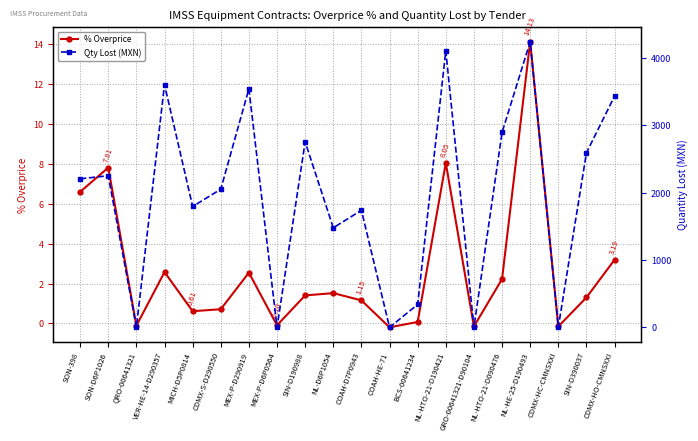

Is it true that % Overprice equals -0.0 at QRO-00641321?

False